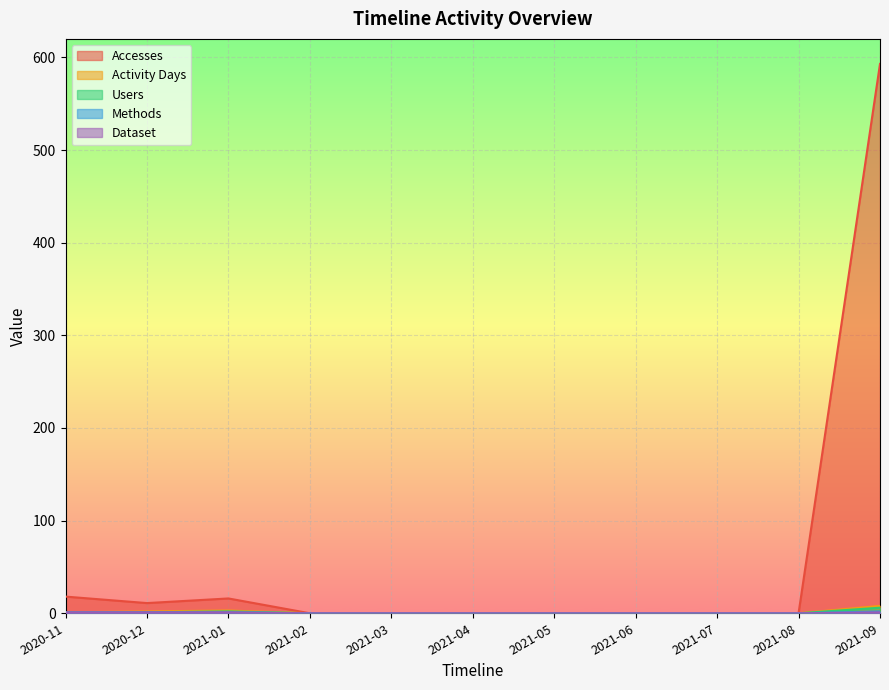

True or false: Accesses has more than 2 interior local peaks.

False